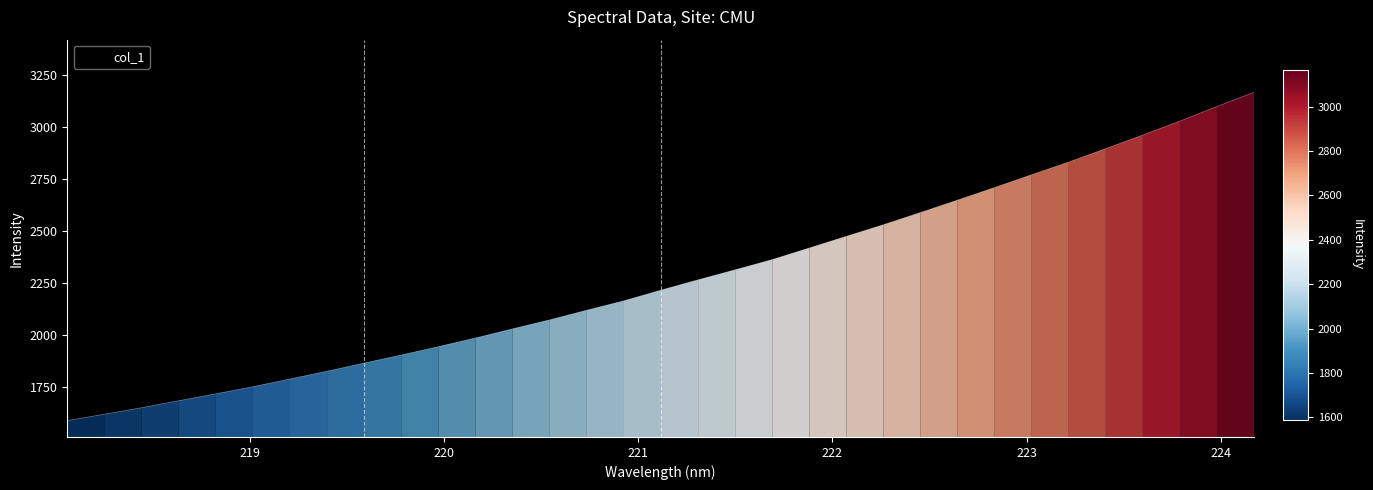

Does the chart display data point markers on the line(s)?

No